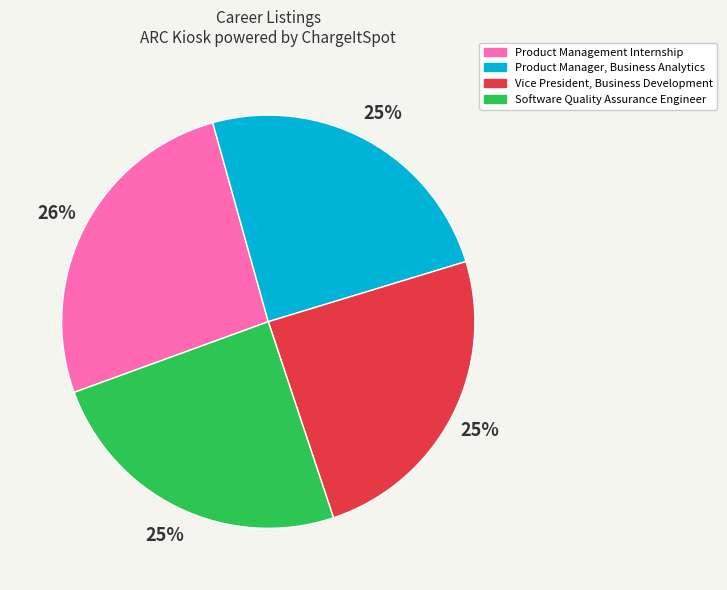

Is it true that Product Management Internship is 16% of the pie?

False